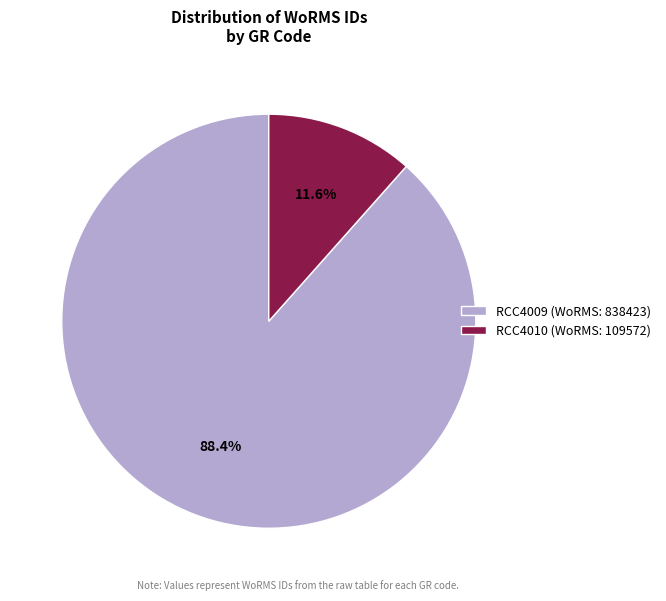

True or false: RCC4009 accounts for 88% of the total.

True